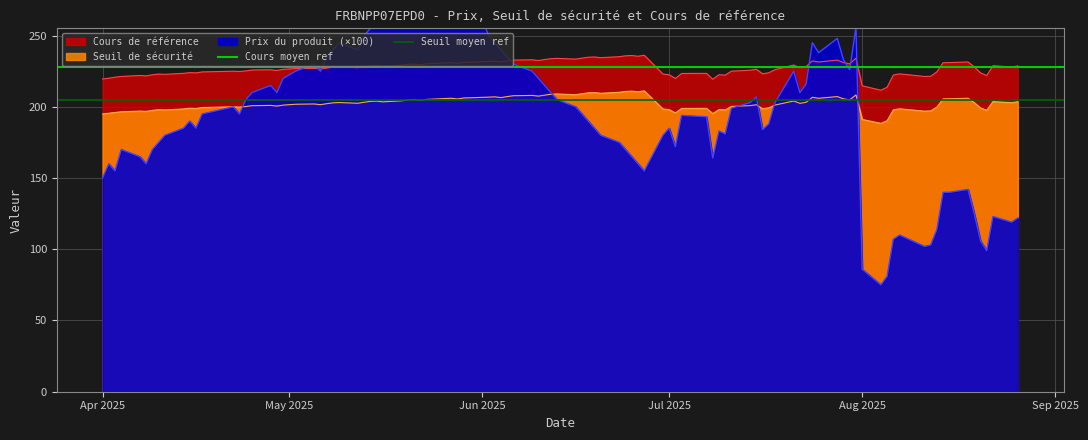

What is the minimum value for Cours de référence?

211.7